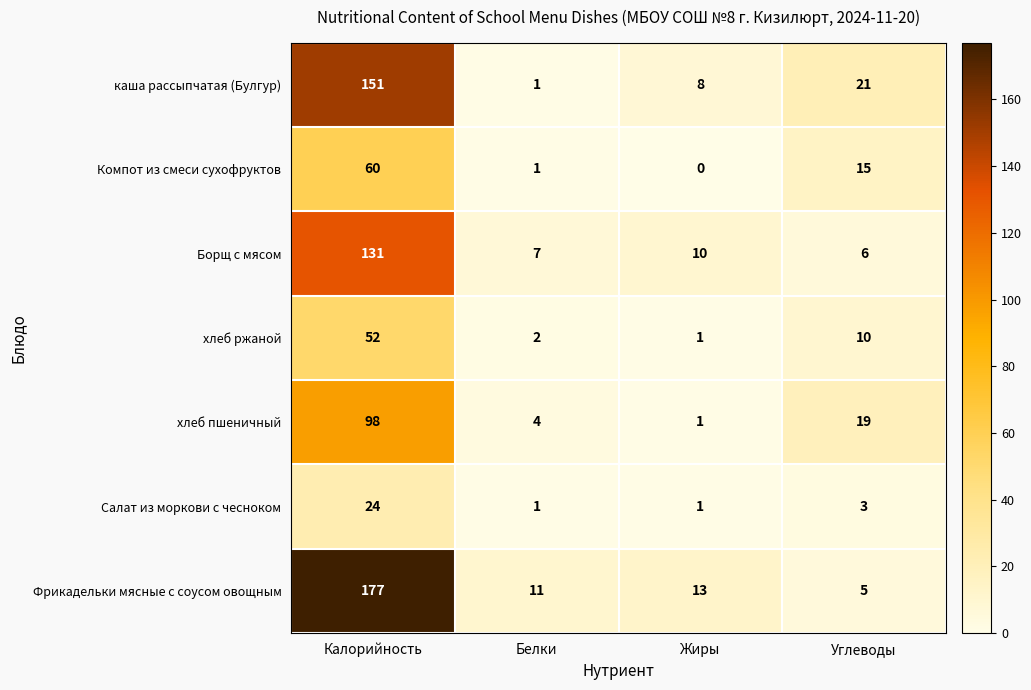

How many categories are shown in the chart?

4